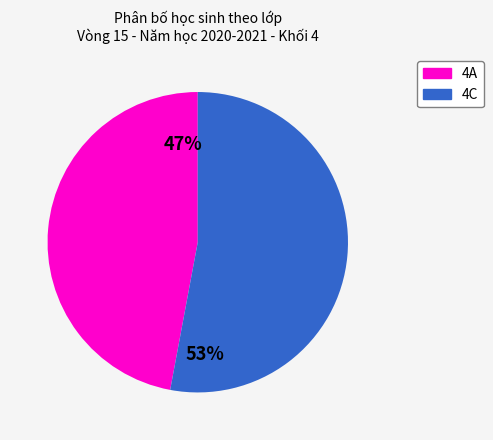

What is the majority slice?

4C